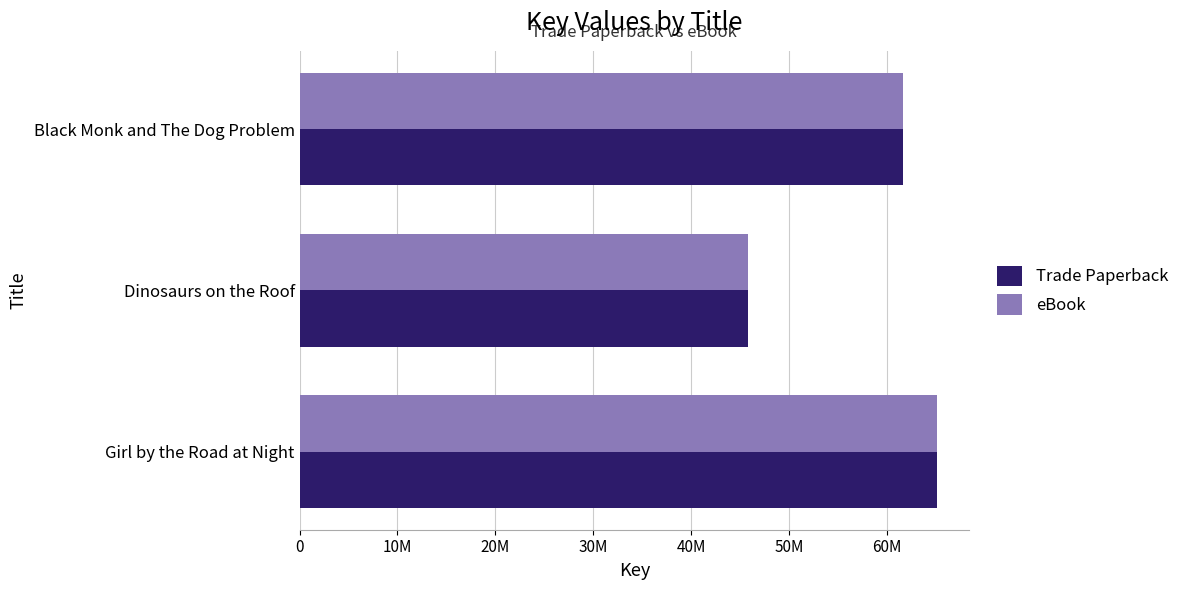

At how many categories does at least one series exceed 63632571?

1